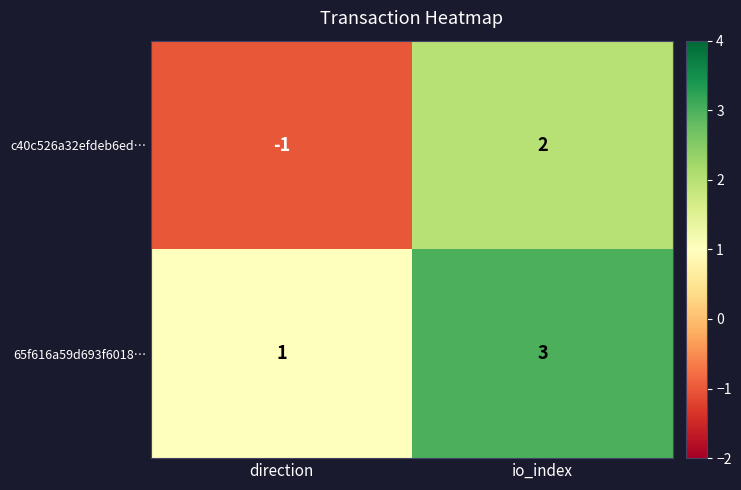

Is it true that 65f616a59d693f6018… equals 3 at io_index?

True